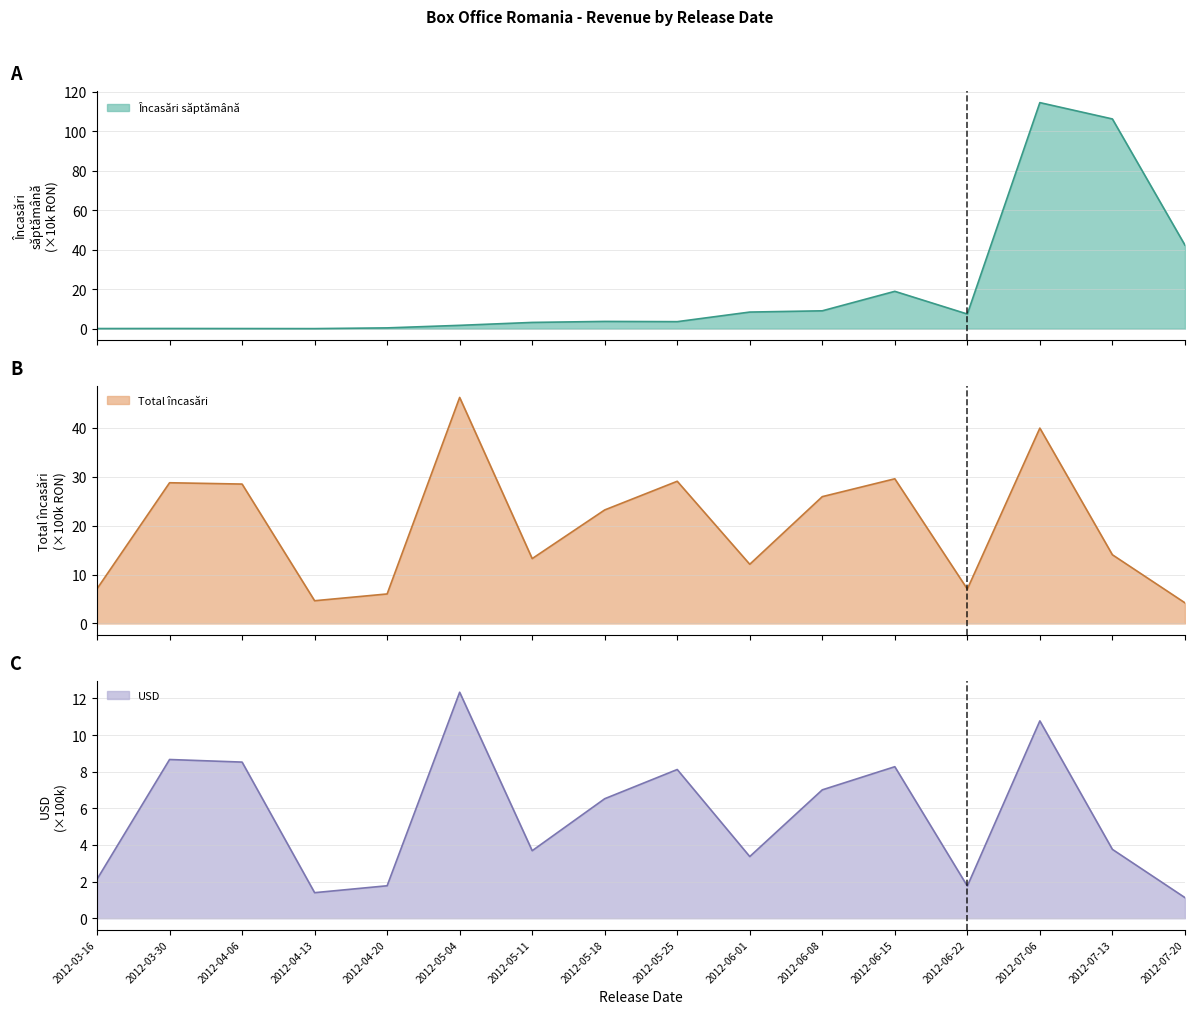

What are all the series names shown in the legend?

Incasari saptamana, Total incasari, USD